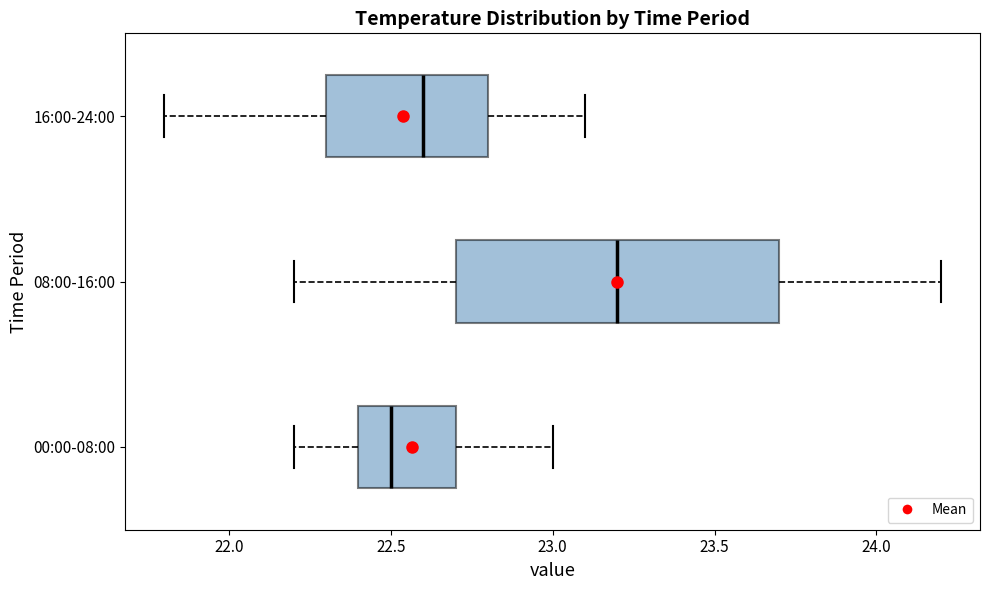

Reading bottom to top, read every box against the x-axis: the position of its median line, the range the box covers, and the ends of its whiskers. The values are not printed on the chart, so give them approximately, as read against the axis.

00:00-08:00: median 22.5, box 22.4 to 22.7, whiskers 22.2 to 23.0
08:00-16:00: median 23.2, box 22.7 to 23.7, whiskers 22.2 to 24.2
16:00-24:00: median 22.6, box 22.3 to 22.8, whiskers 21.8 to 23.1